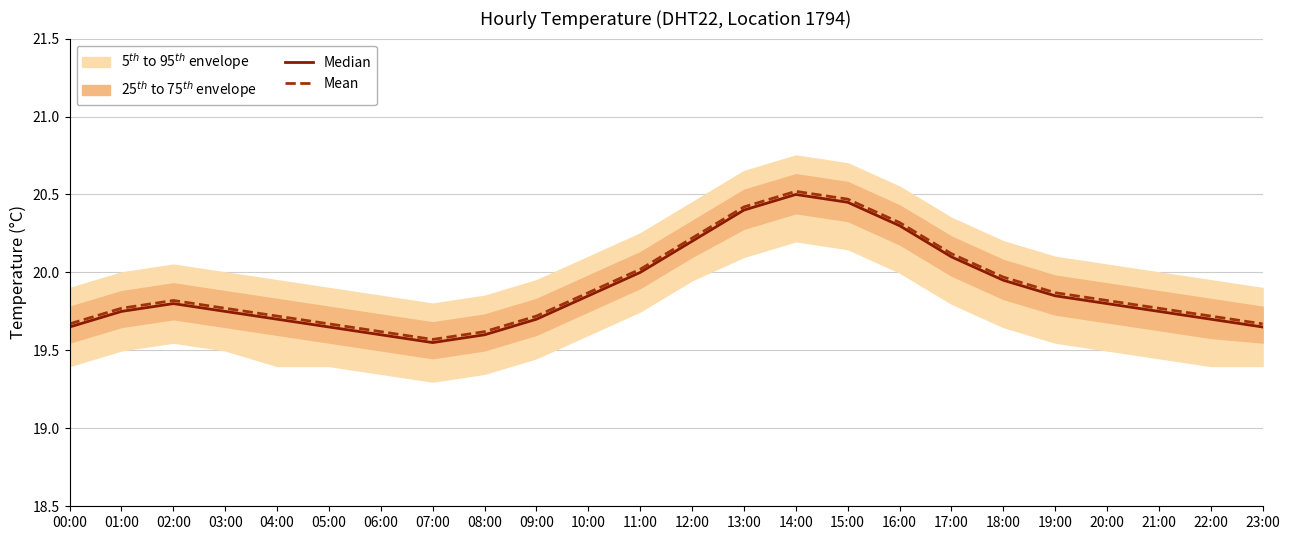

Where is the first local maximum for Median?

02:00